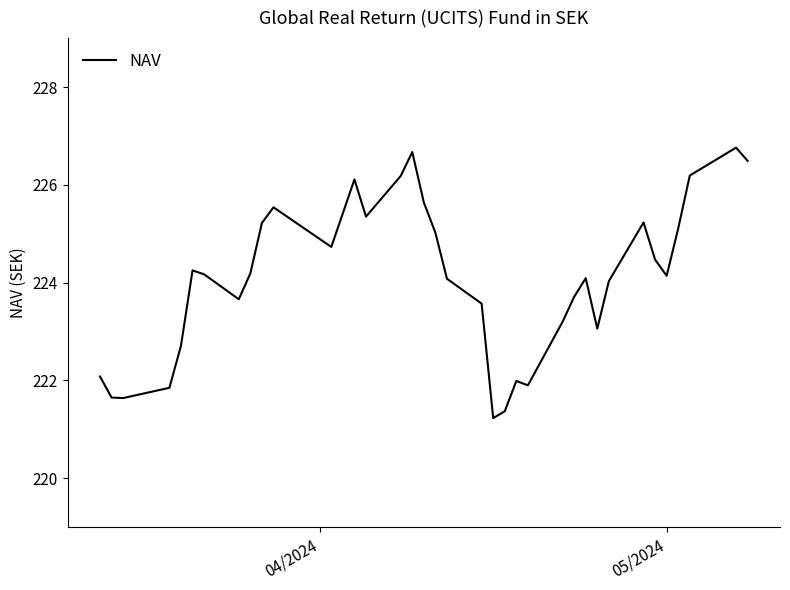

Count the number of data series in this chart.

1